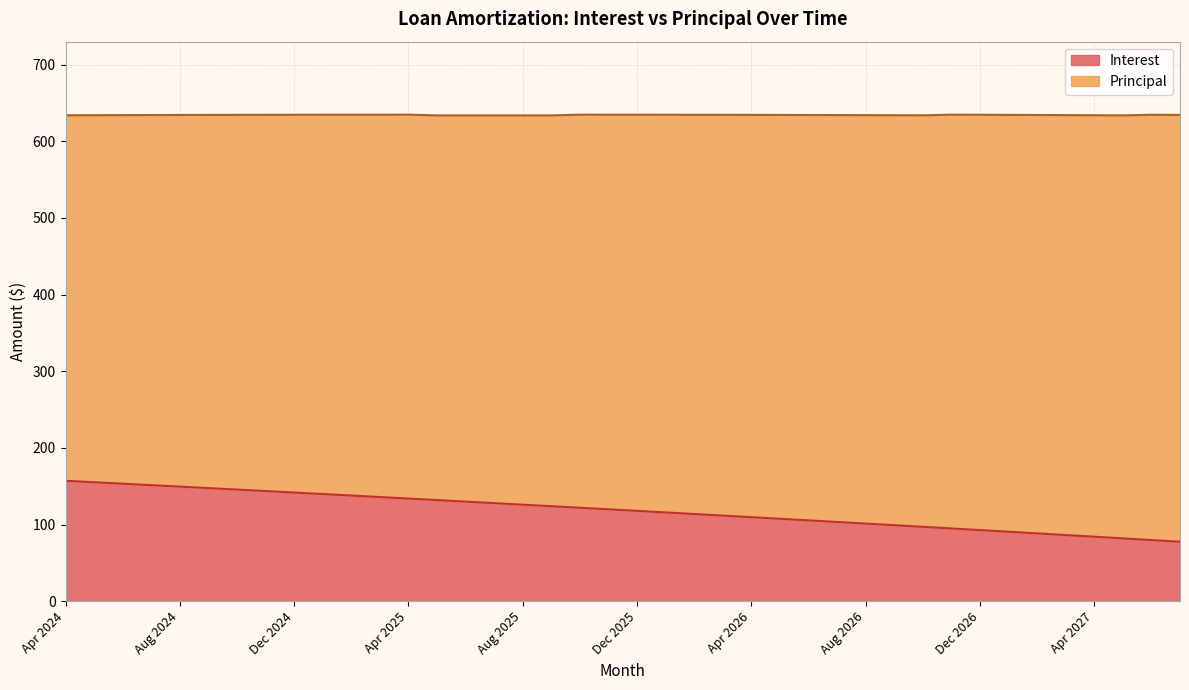

Reading left to right, what are all the values shown in this chart?

Apr 2024=157.1	May 2024=155.2	Jun 2024=153.3	Jul 2024=151.4	Aug 2024=149.4	Sep 2024=147.5	Oct 2024=145.6	Nov 2024=143.7	Dec 2024=141.7	Jan 2025=139.8	Mar 2025=137.8	Mar 2025=135.8	Apr 2025=133.9	May 2025=131.9	Jun 2025=129.9	Jul 2025=127.9	Aug 2025=125.9	Sep 2025=123.9	Oct 2025=121.9	Nov 2025=119.8	Dec 2025=117.8	Jan 2026=115.8	Mar 2026=113.7	Mar 2026=111.6	Apr 2026=109.6	May 2026=107.5	Jun 2026=105.4	Jul 2026=103.3	Aug 2026=101.2	Sep 2026=99.1	Oct 2026=97.0	Nov 2026=94.8	Dec 2026=92.7	Jan 2027=90.6	Mar 2027=88.4	Mar 2027=86.3	Apr 2027=84.1	May 2027=81.9	Jun 2027=79.7	Jul 2027=77.5